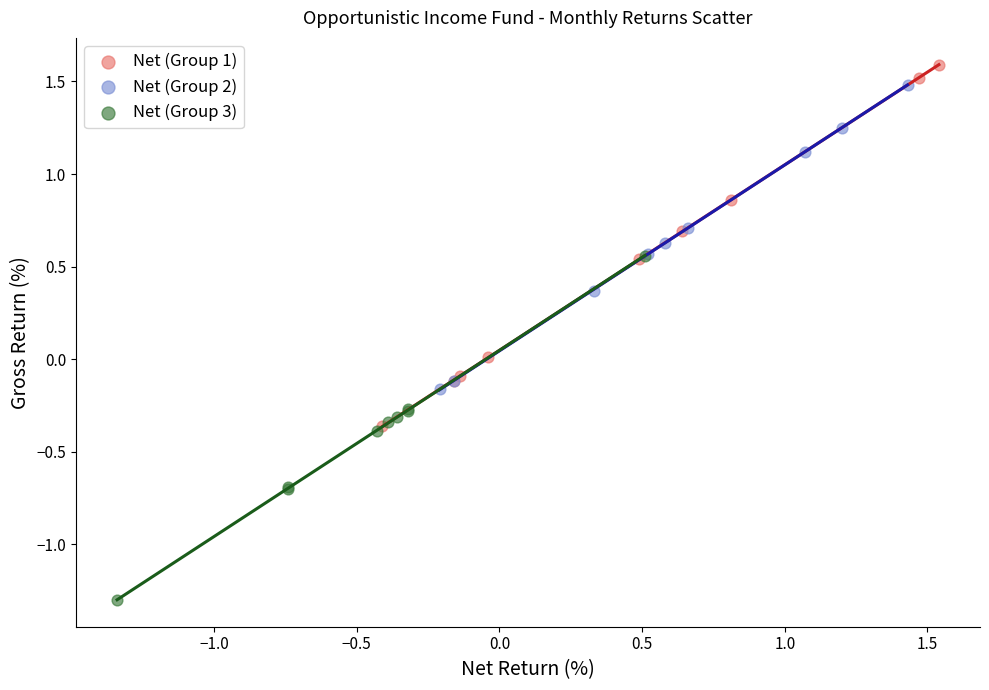

Which series contains the lowest Y value?

Net (Group 3)